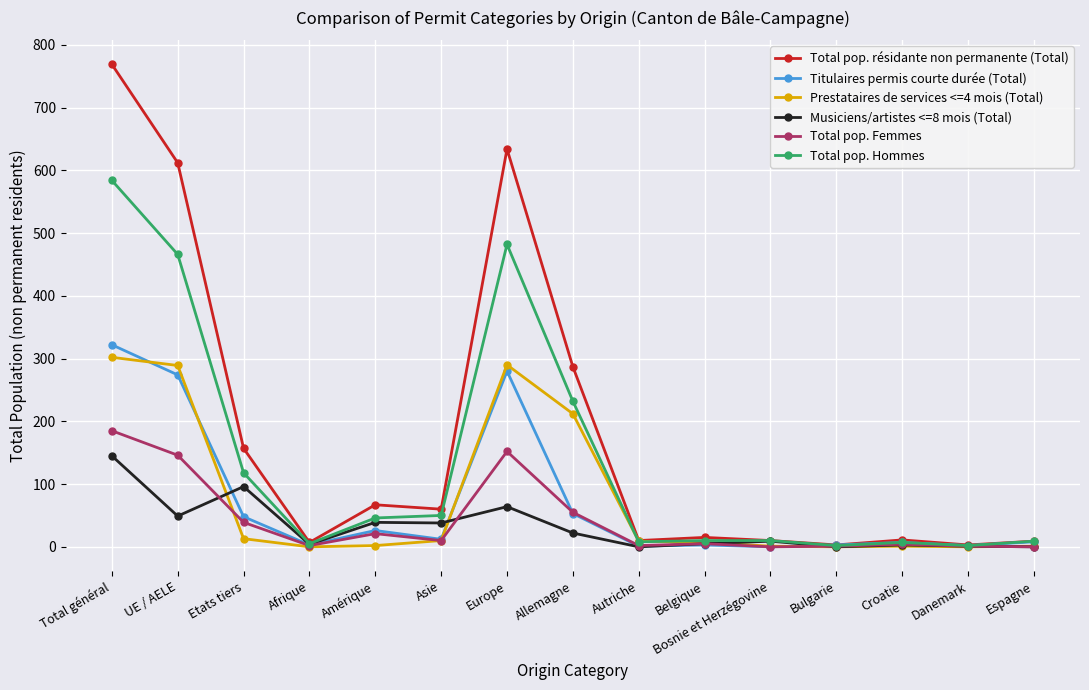

At which category is the sum across all series the highest?

Total général